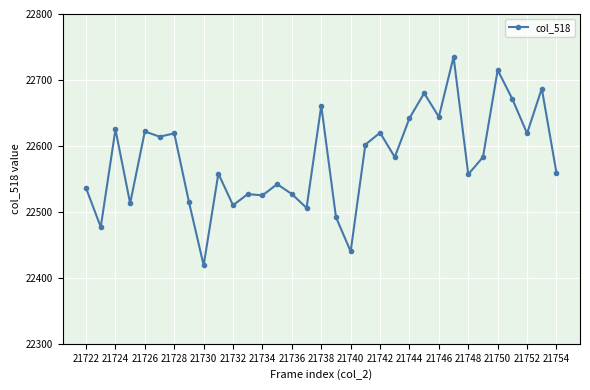

What is the value of the 3rd point from the left?

22625